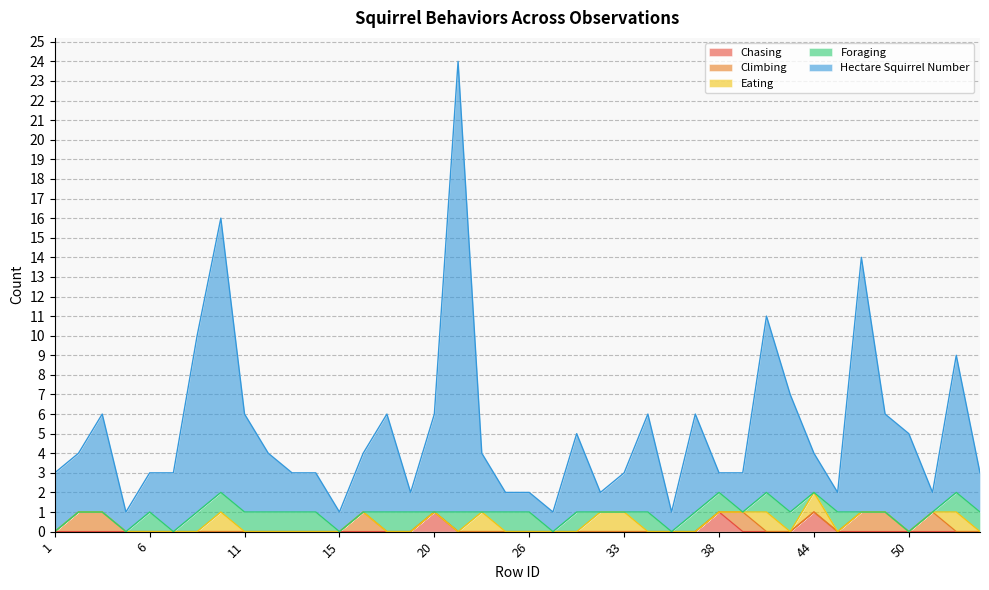

True or false: Hectare Squirrel Number and Eating intersect in this chart.

False